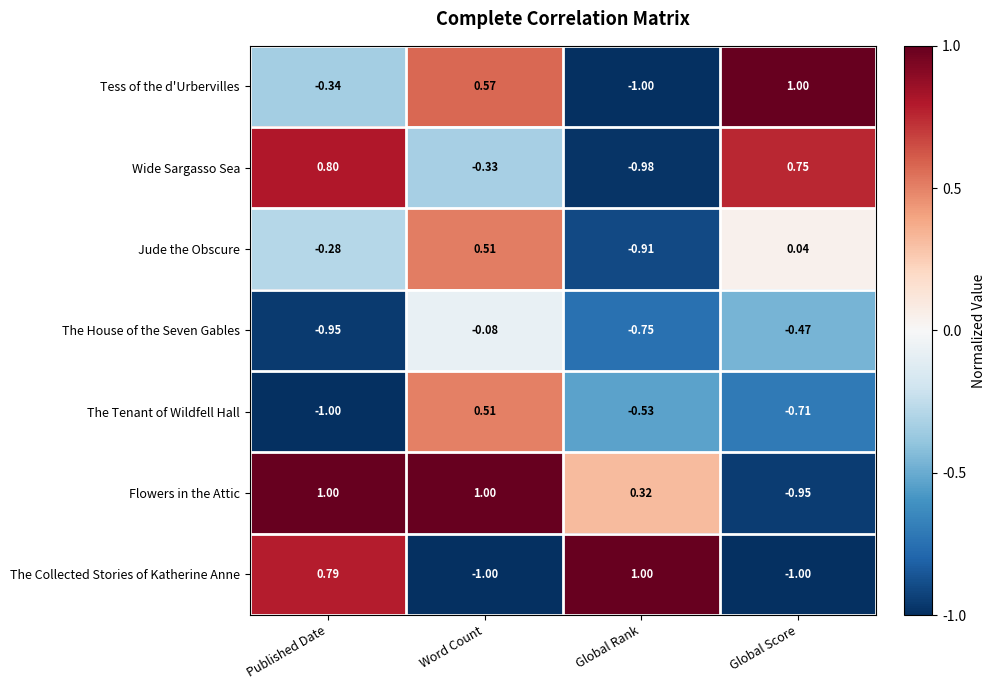

Which series has the largest total across all categories?

Flowers in the Attic